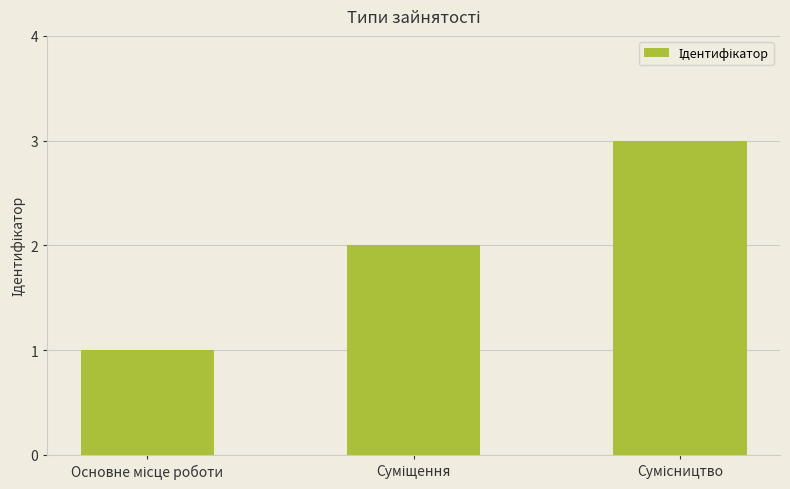

What is the maximum value shown in the chart?

3